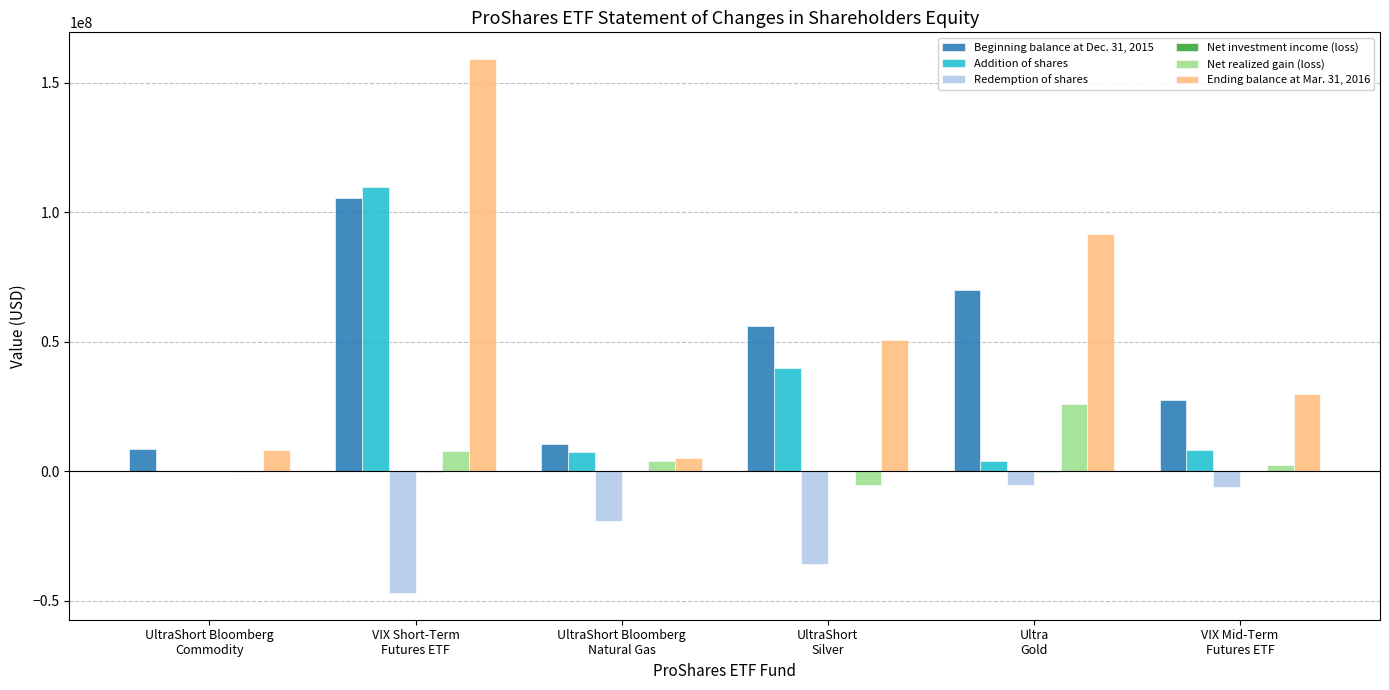

Which series has the largest total across all categories?

Ending balance at Mar. 31, 2016